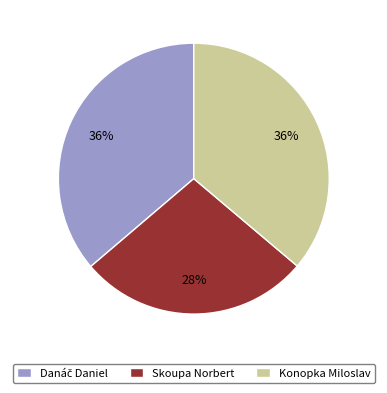

Count the number of slices in the pie.

3